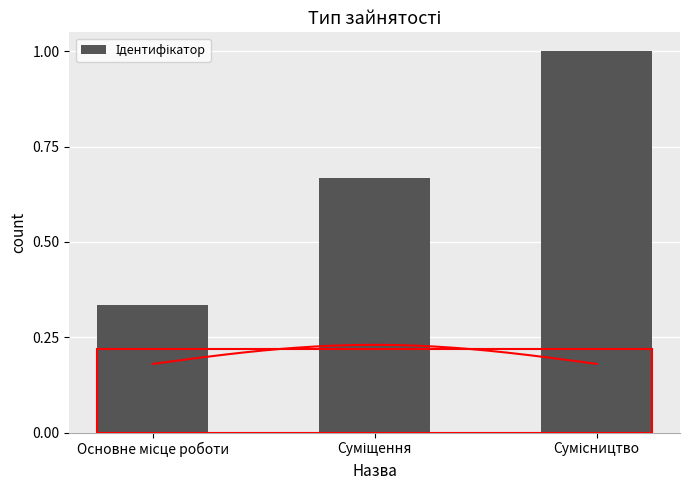

Which label corresponds to the largest value in the chart?

Сумісництво